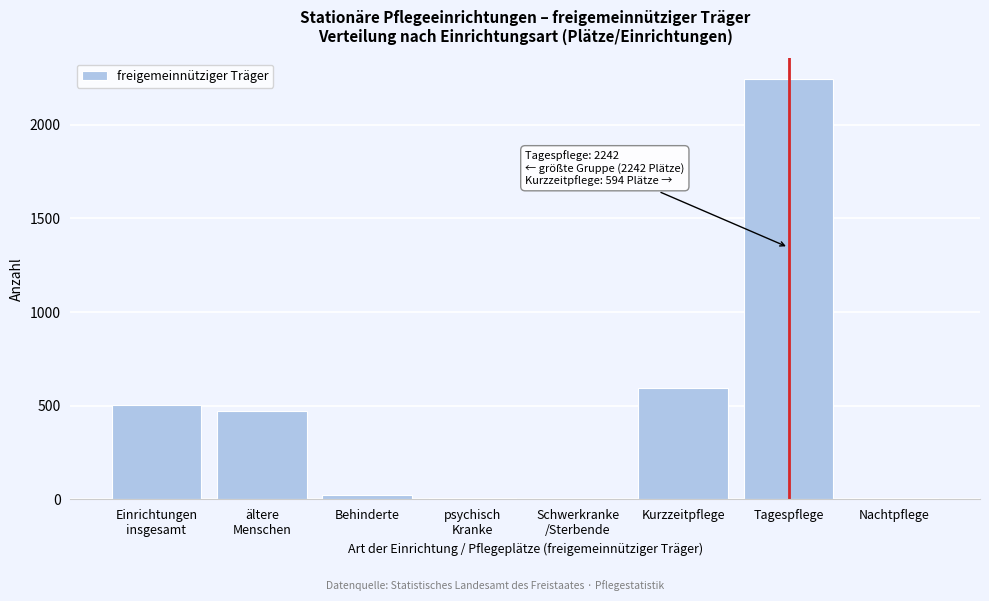

Between Tagespflege and Behinderte, which is larger?

Tagespflege